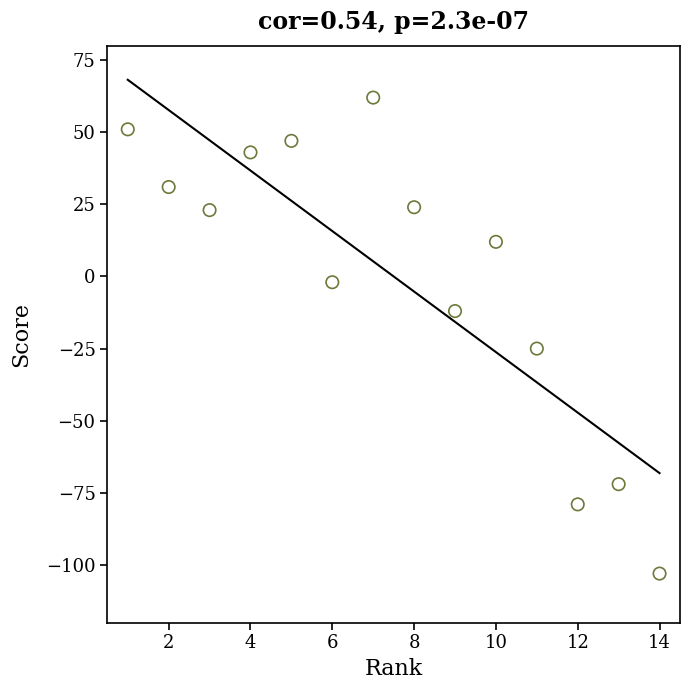

What Y value in the scatter plot is closest to -20?

-25